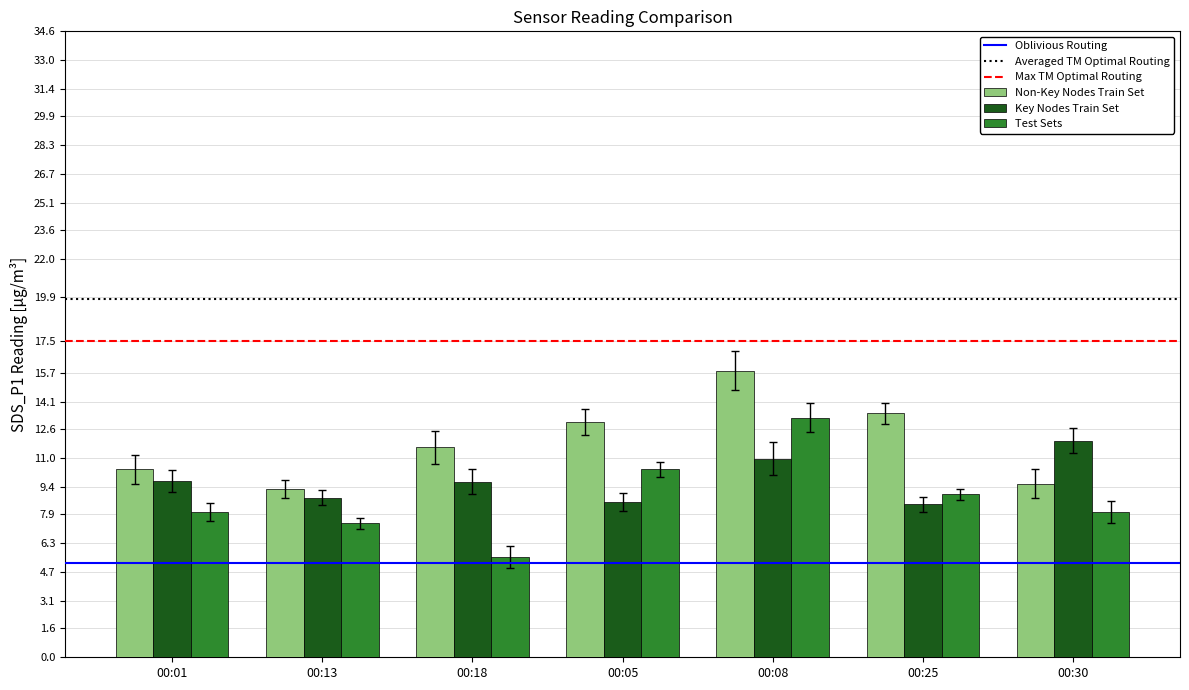

Rank the series by their average value, from lowest to highest.

Test Sets, Key Nodes Train Set, Non-Key Nodes Train Set